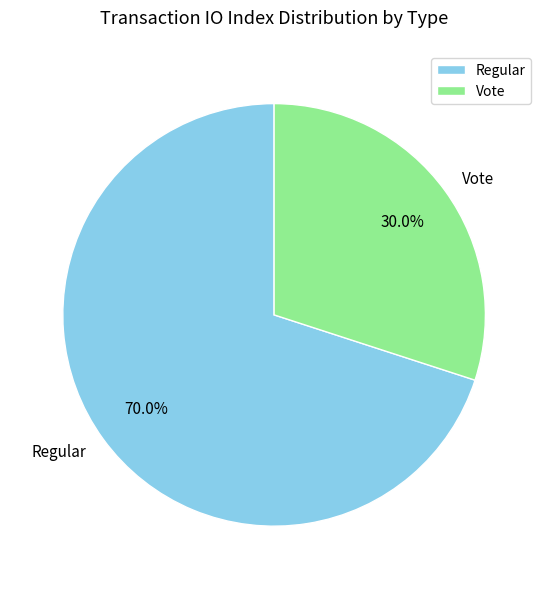

How many slices are in this pie chart?

2